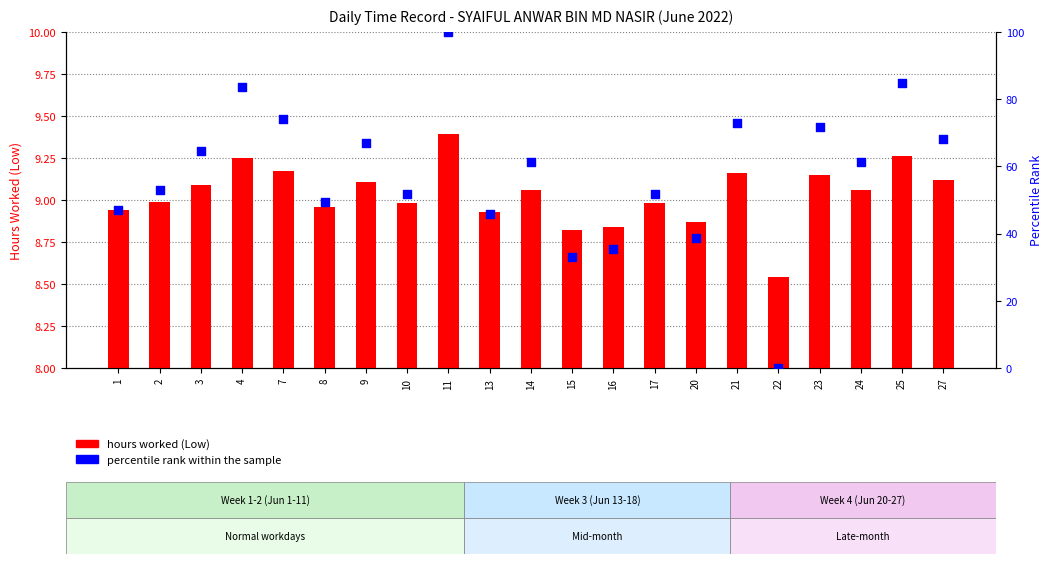

Which series contains the lowest Y value?

percentile rank within the sample